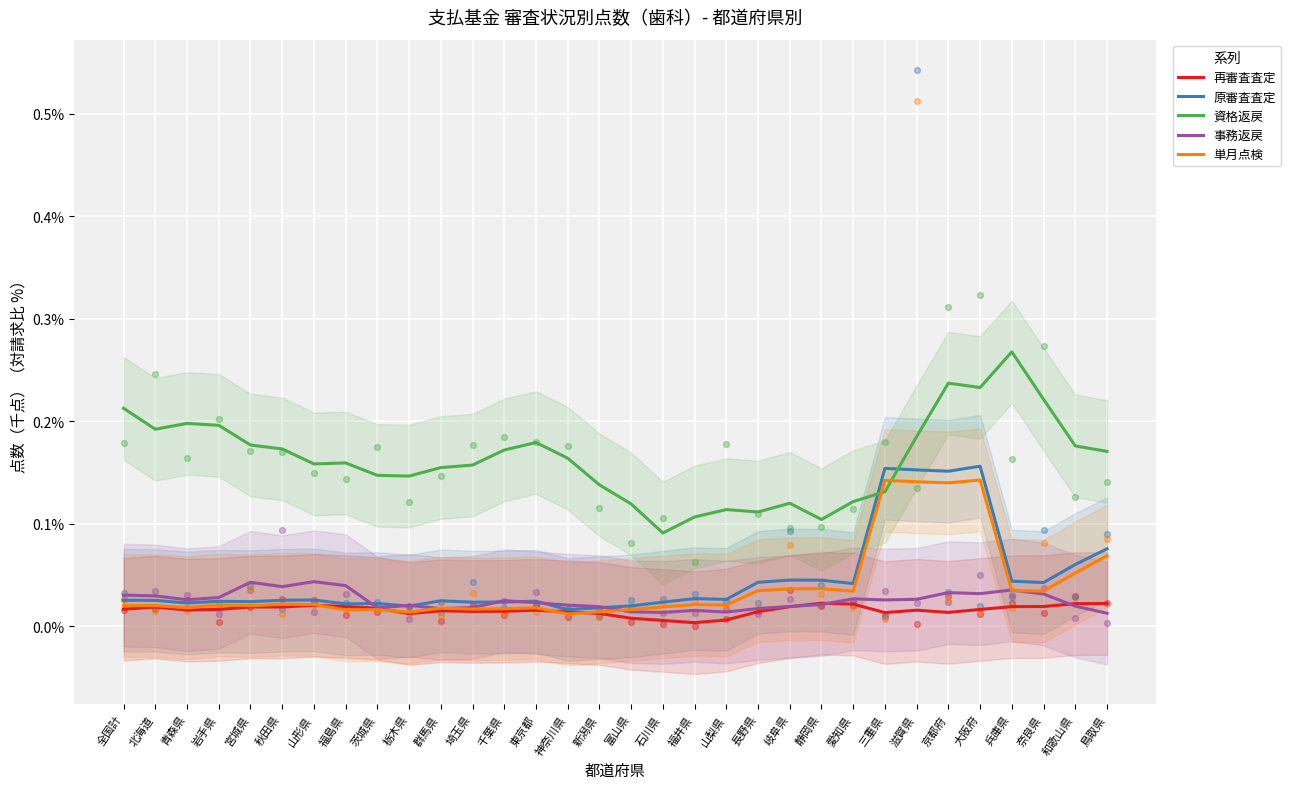

Which series reaches the minimum Y coordinate?

再審査査定